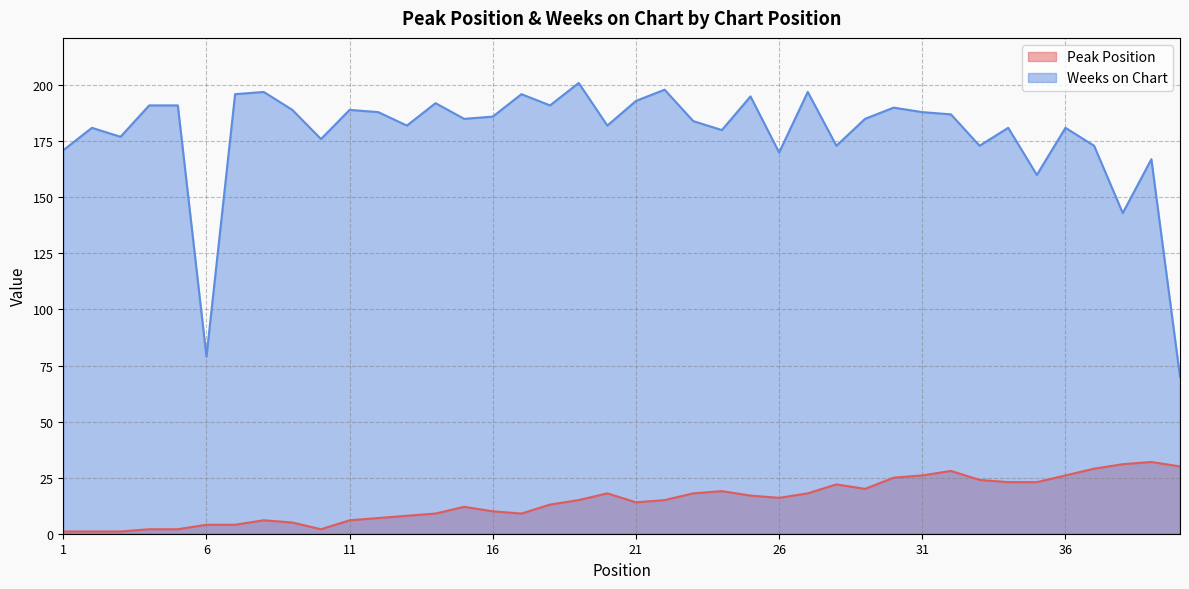

What is the average value of the Weeks on Chart series?

178